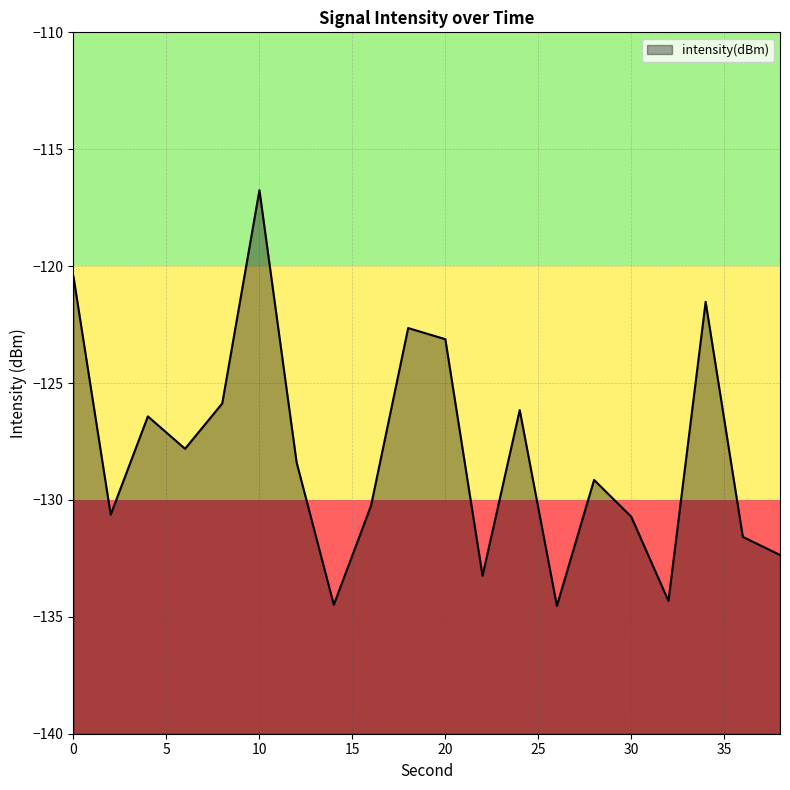

List the labels in order of value, smallest first.

26, 14, 32, 22, 38, 36, 30, 2, 16, 28, 12, 6, 4, 24, 8, 20, 18, 34, 0, 10